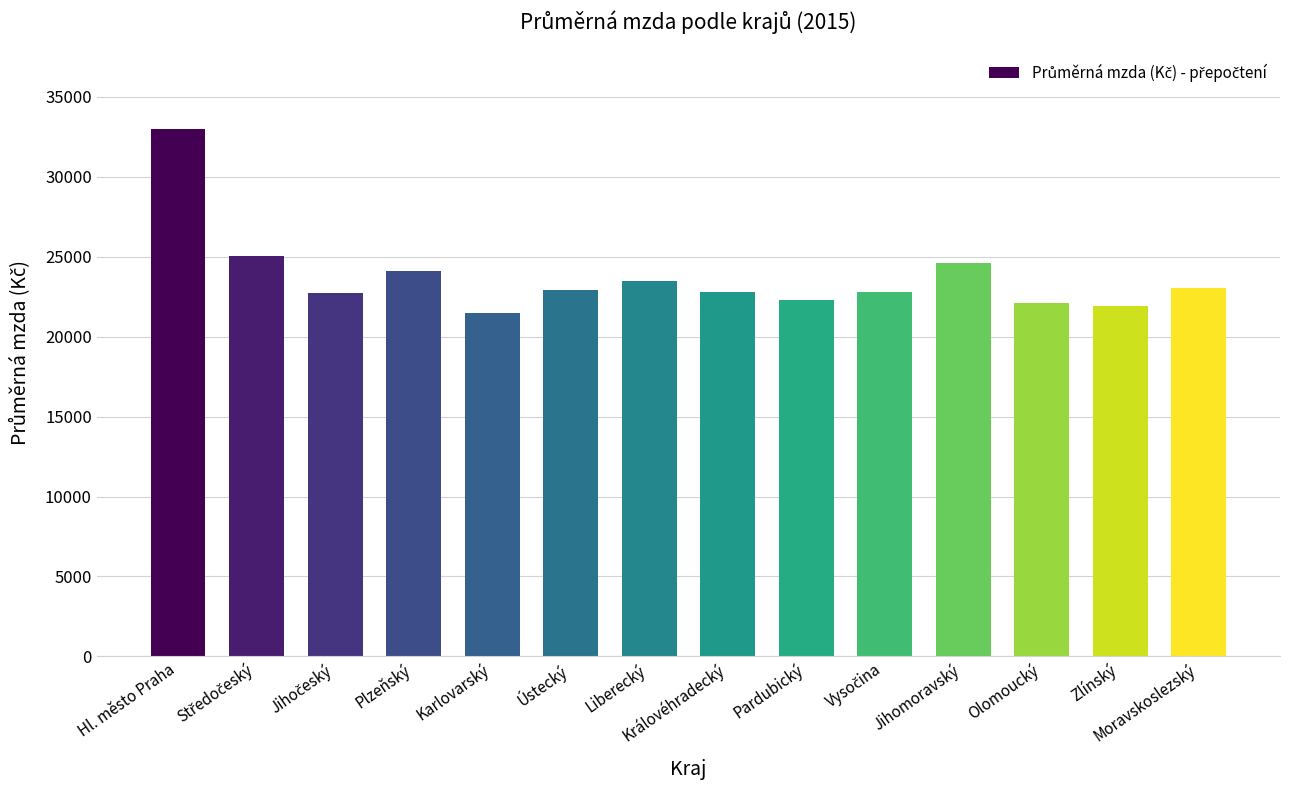

Is it true that the value at Ústecký is 22917?

True